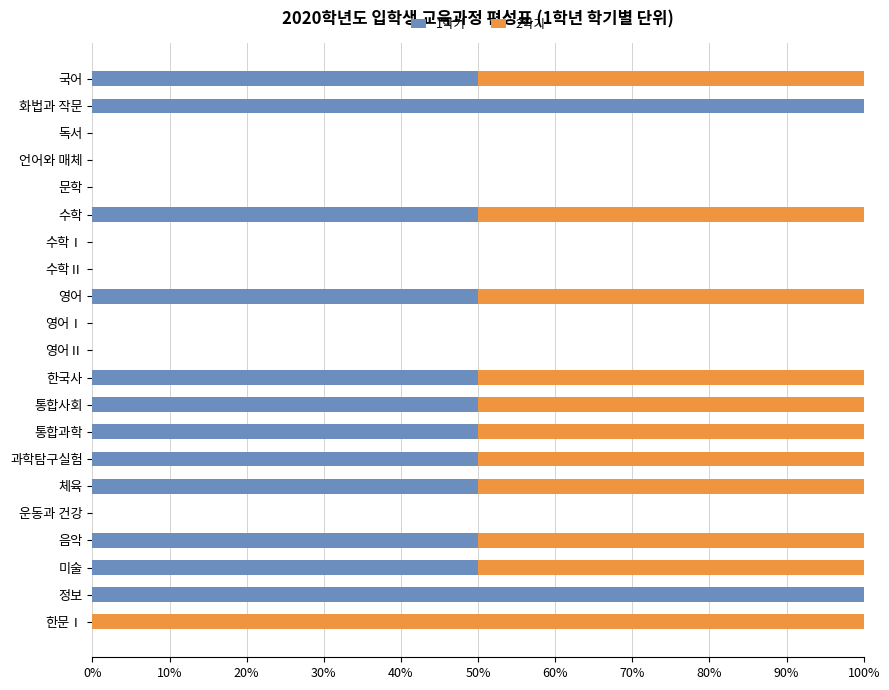

What is the highest value of the 1학기 series?

100